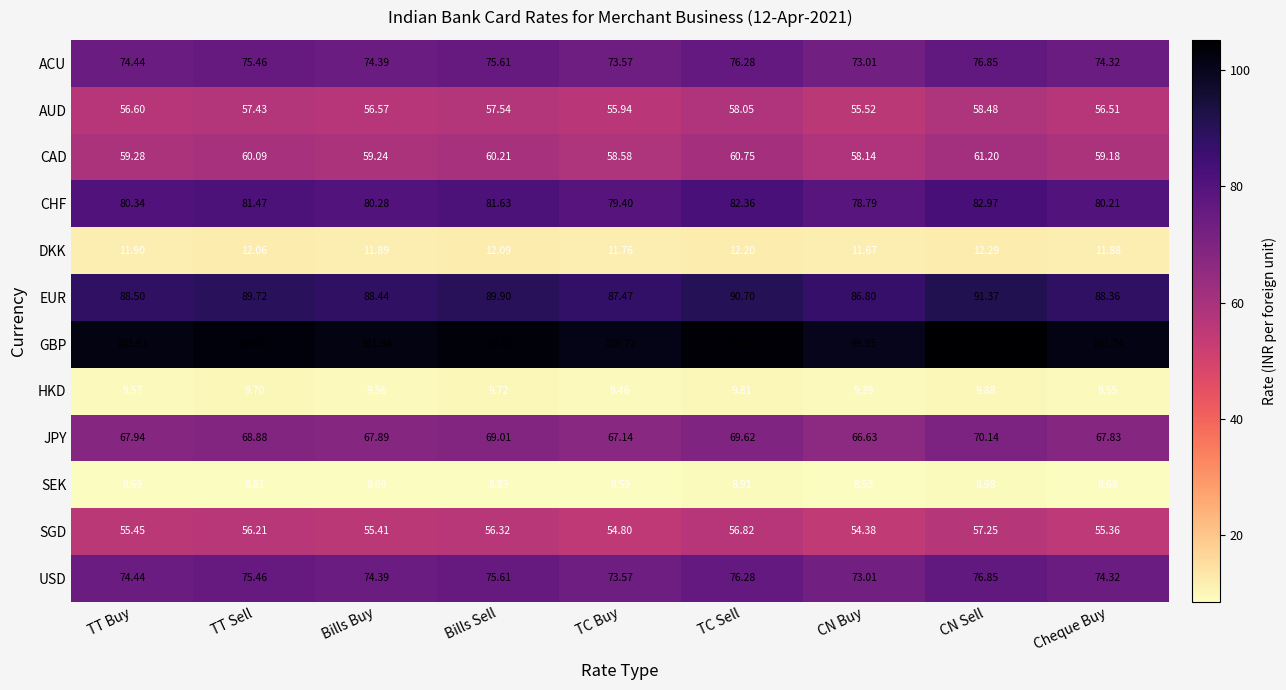

How many series are shown in this chart?

12